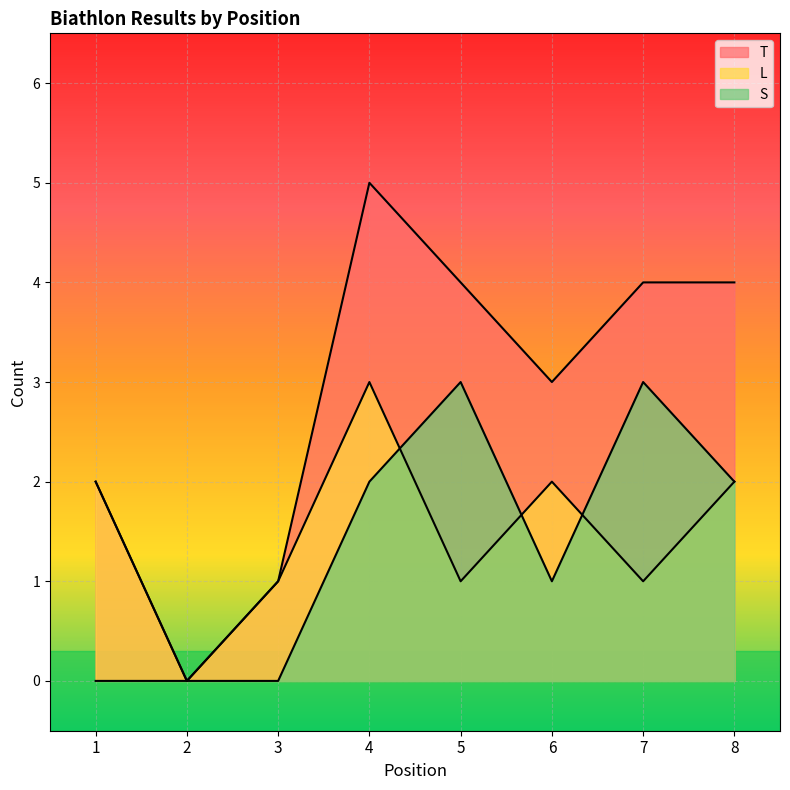

True or false: L and T intersect in this chart.

False